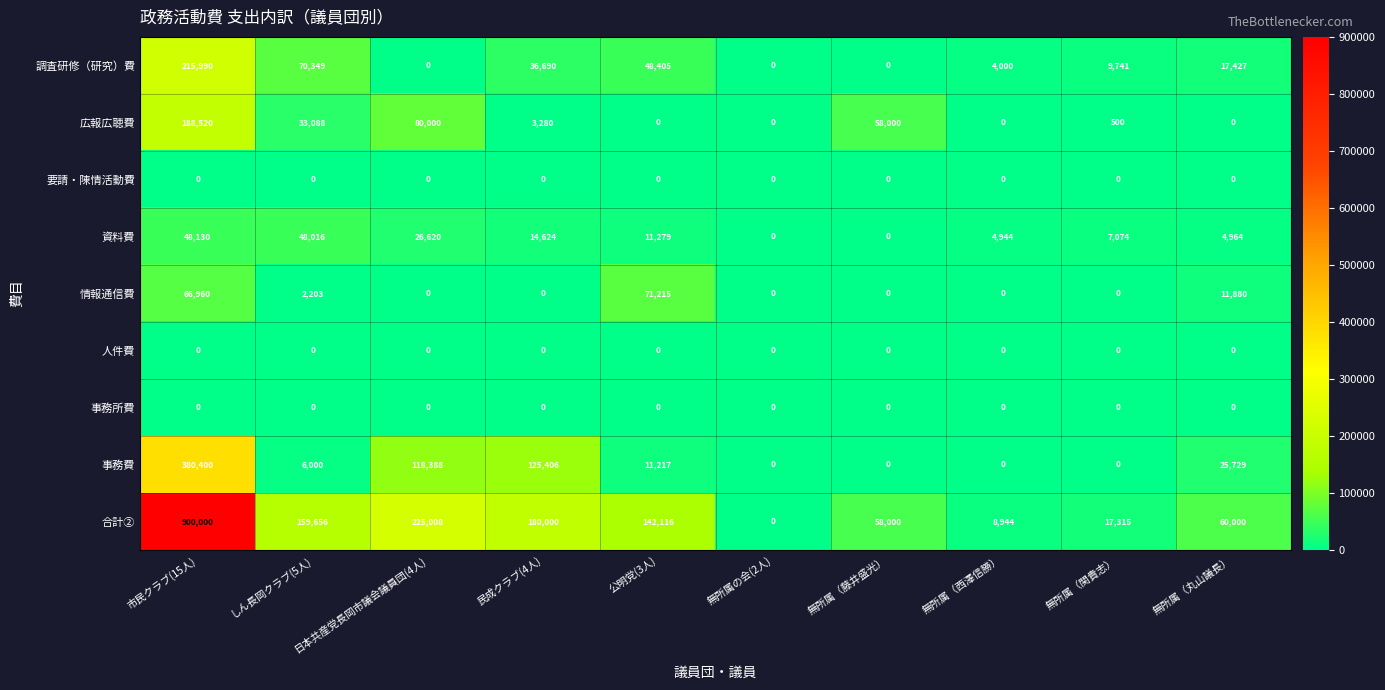

Which label corresponds to the largest value in the chart?

市民クラブ(15人)